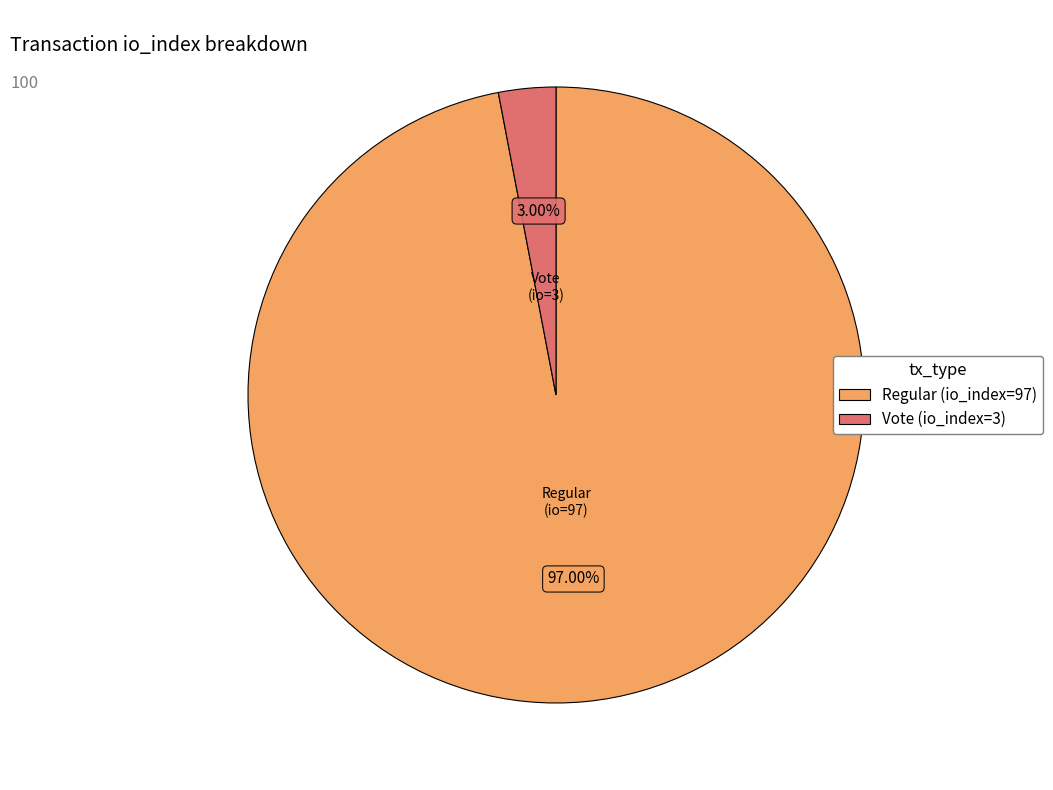

Count the number of slices in the pie.

2